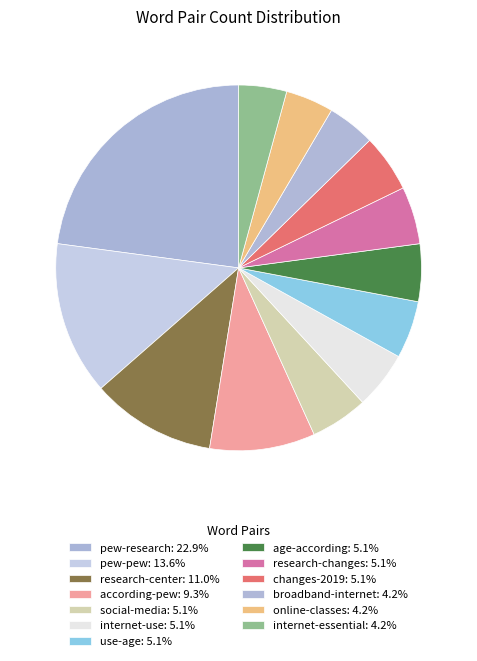

How many segments does this pie chart have?

13